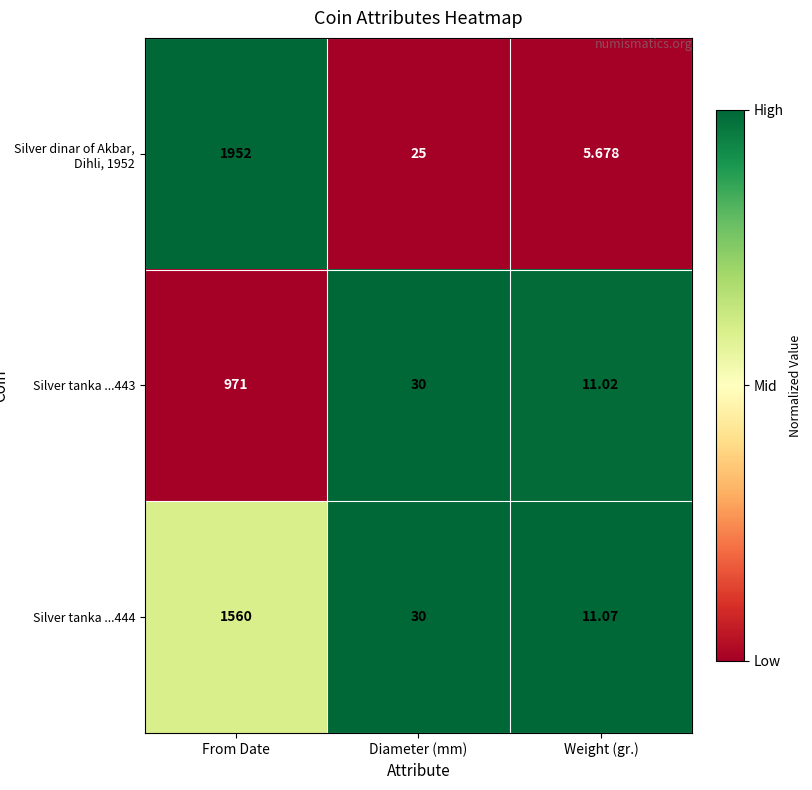

Which label corresponds to the smallest value in the chart?

Weight (gr.)